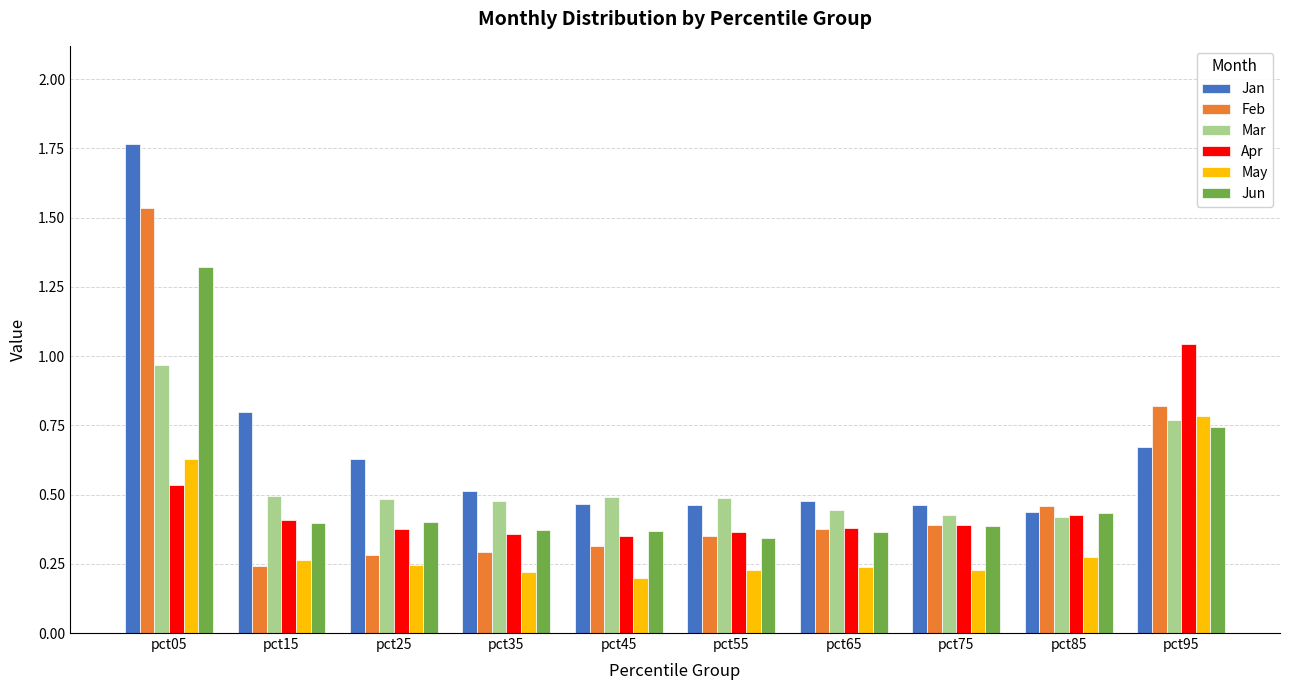

How many bars are there in total?

60